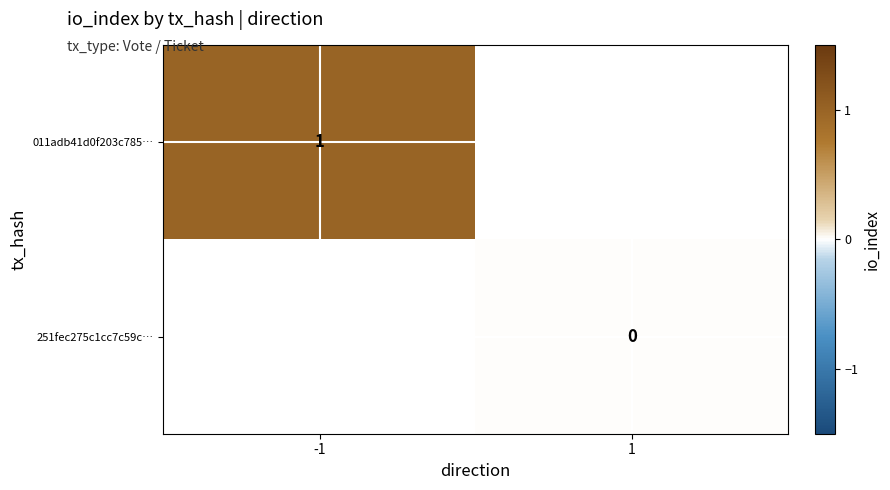

What is the greatest value displayed?

1.0